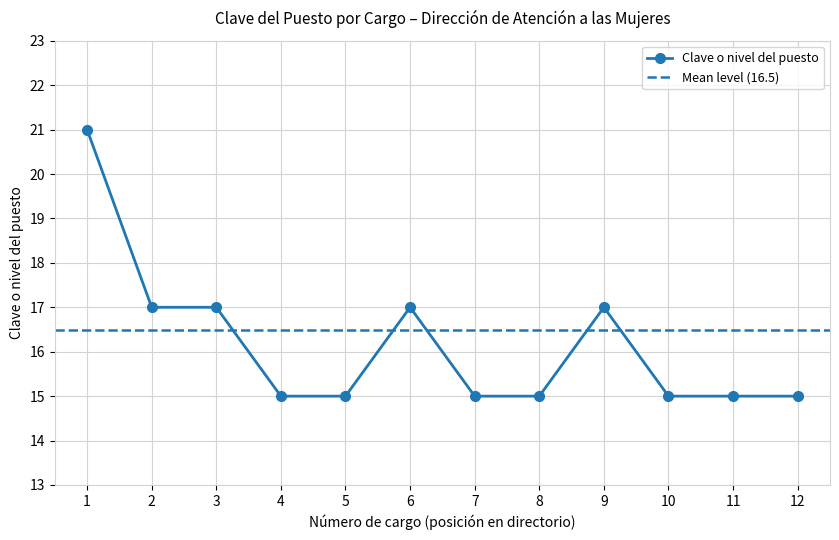

The Clave o nivel del puesto series shows 8 at 8. True or false?

False